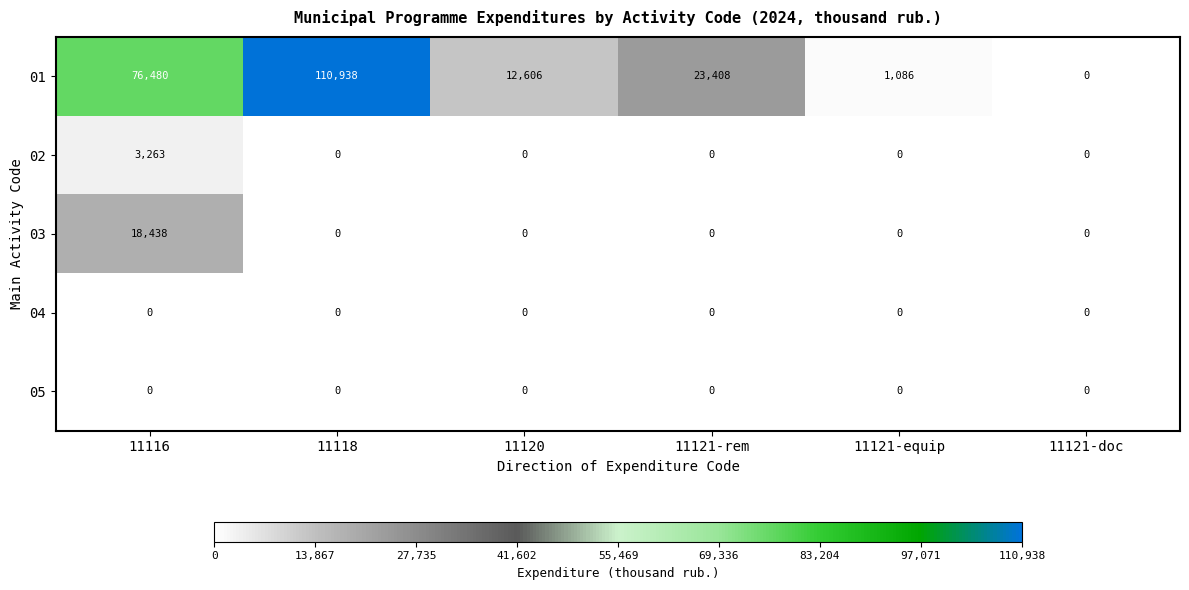

At how many categories does at least one series exceed 21378?

3